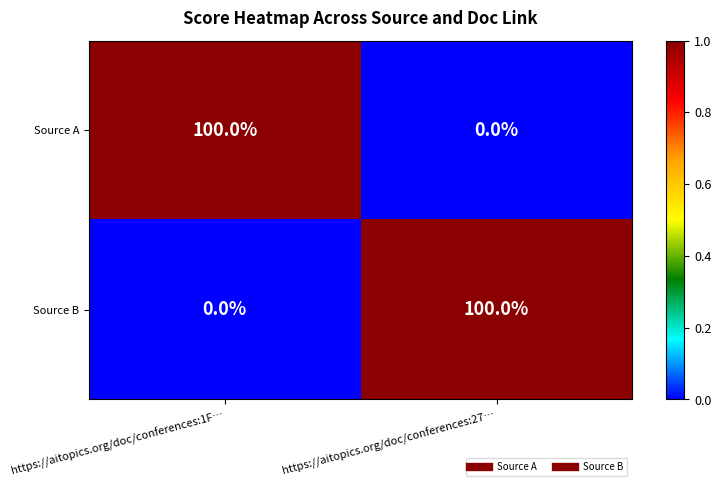

How many positive values does the Source A series have?

1